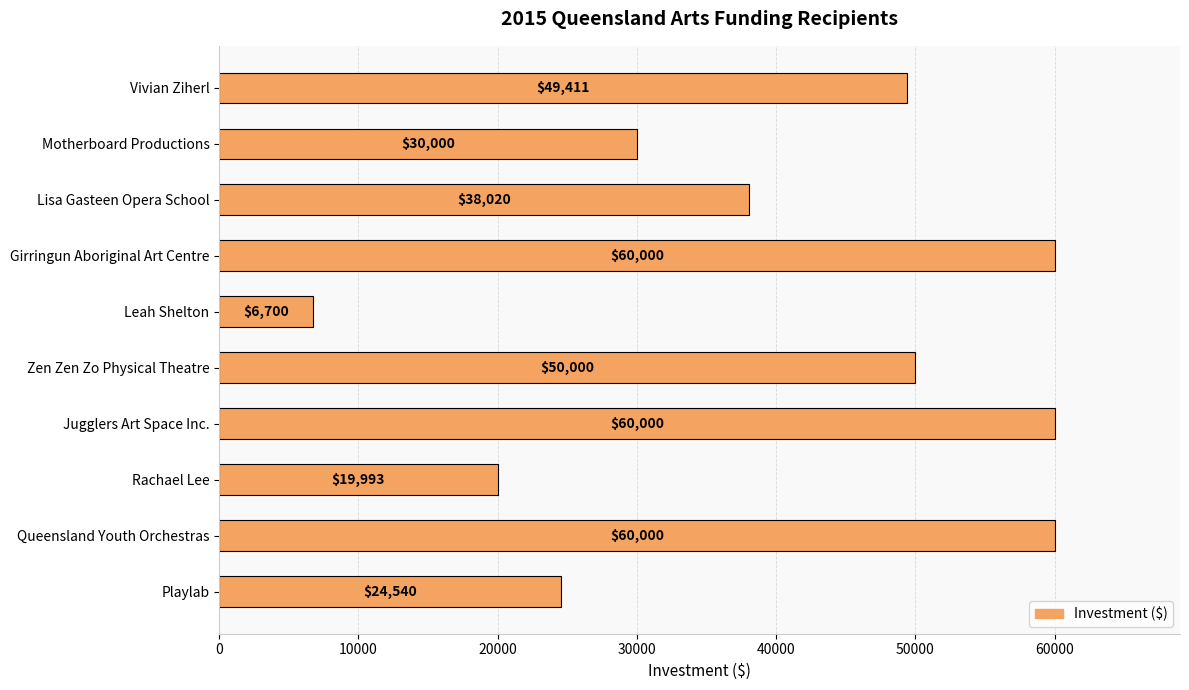

What is the maximum value shown in the chart?

60000